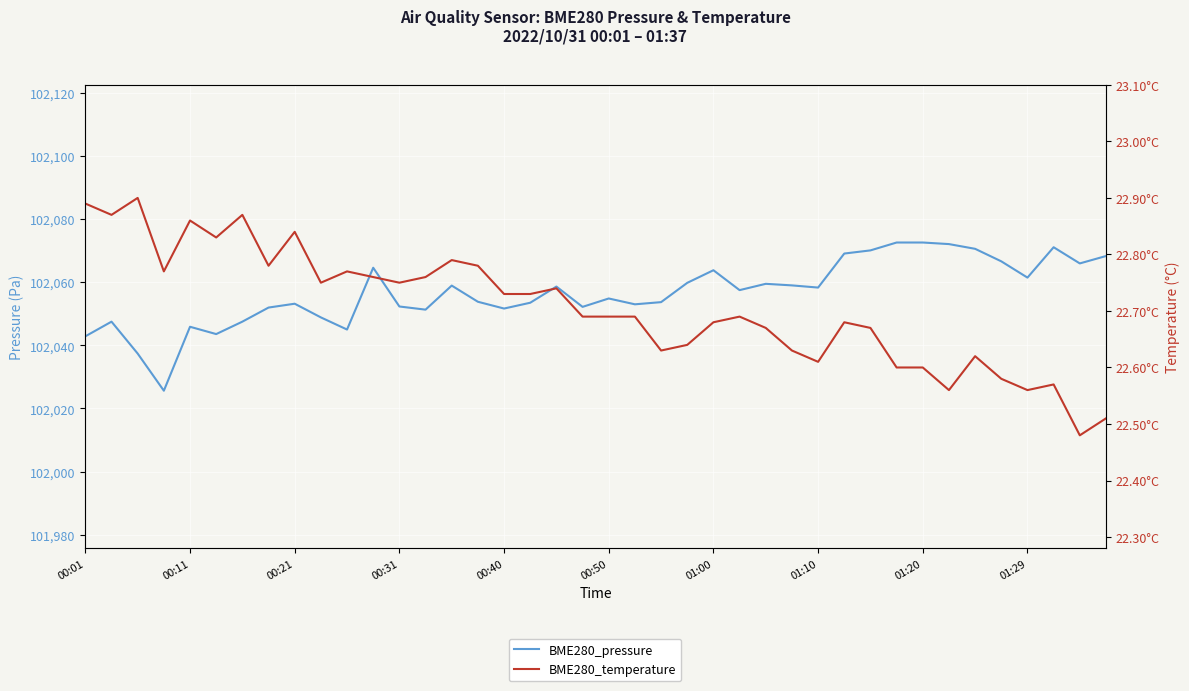

True or false: BME280_temperature and BME280_pressure intersect in this chart.

False